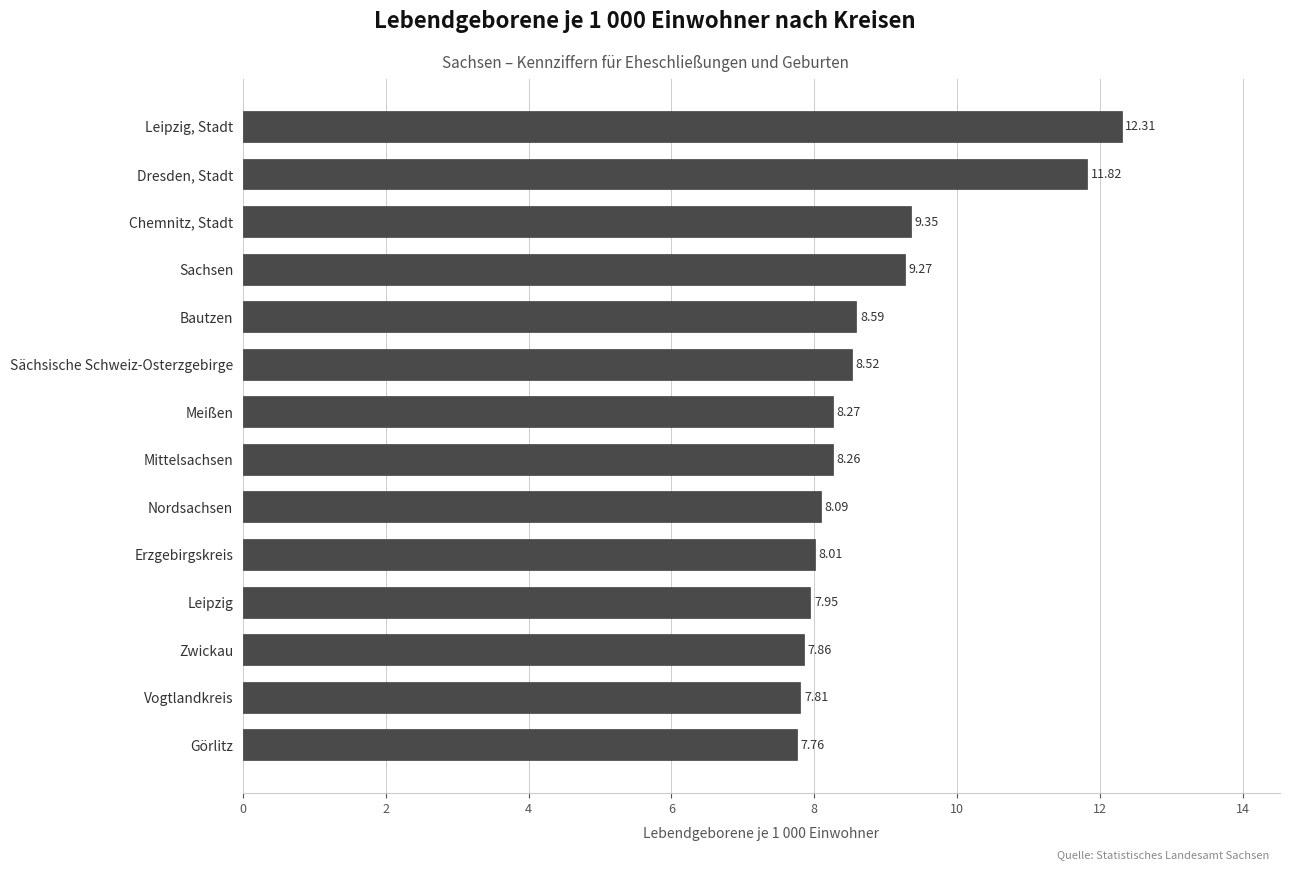

What is the greatest value displayed?

12.3